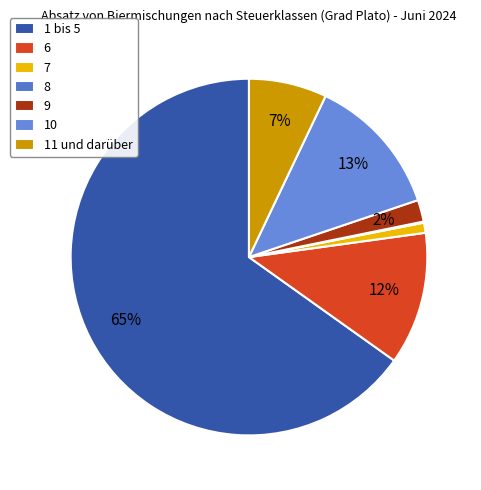

Which slice is the smallest?

8